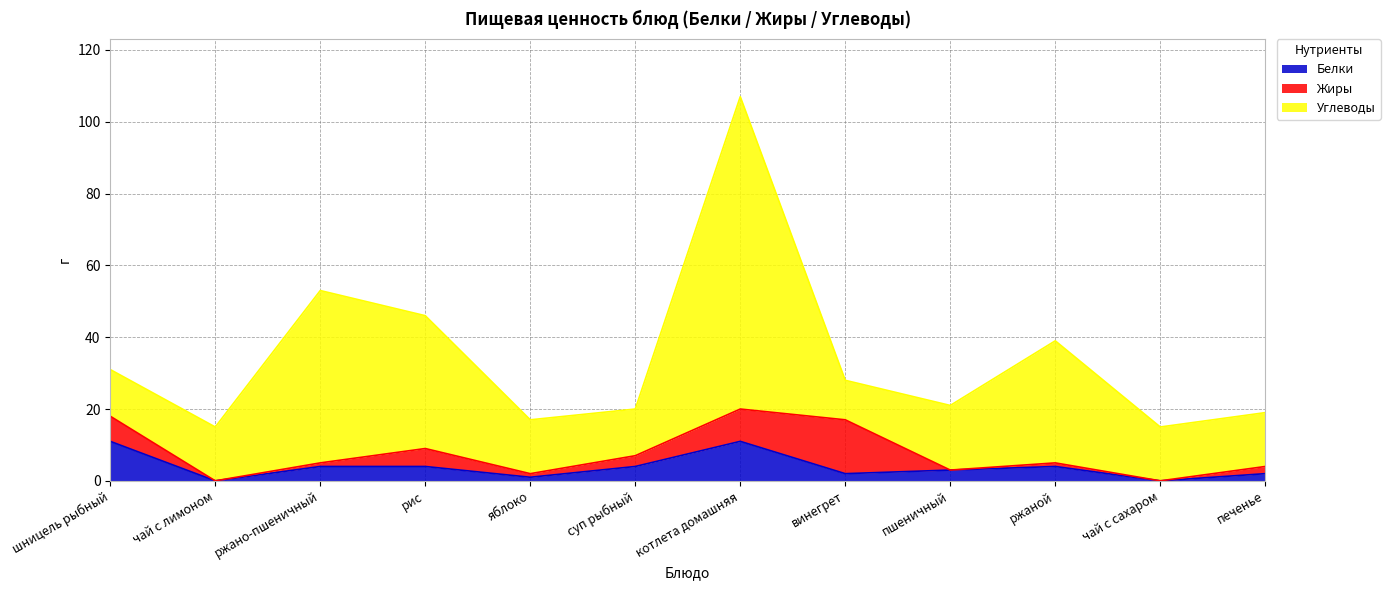

Which series changed the most between чай с сахаром and печенье?

Белки